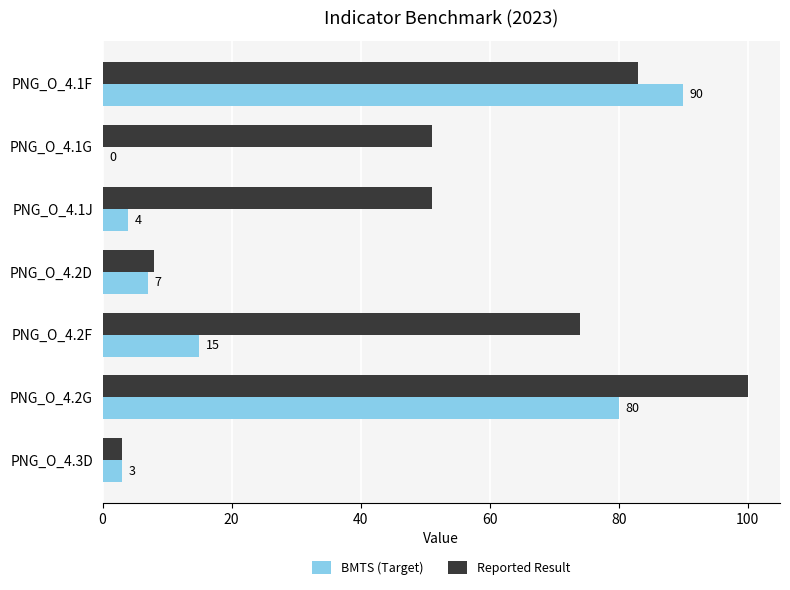

The Reported Result series shows 19 at PNG_O_4.2F. True or false?

False